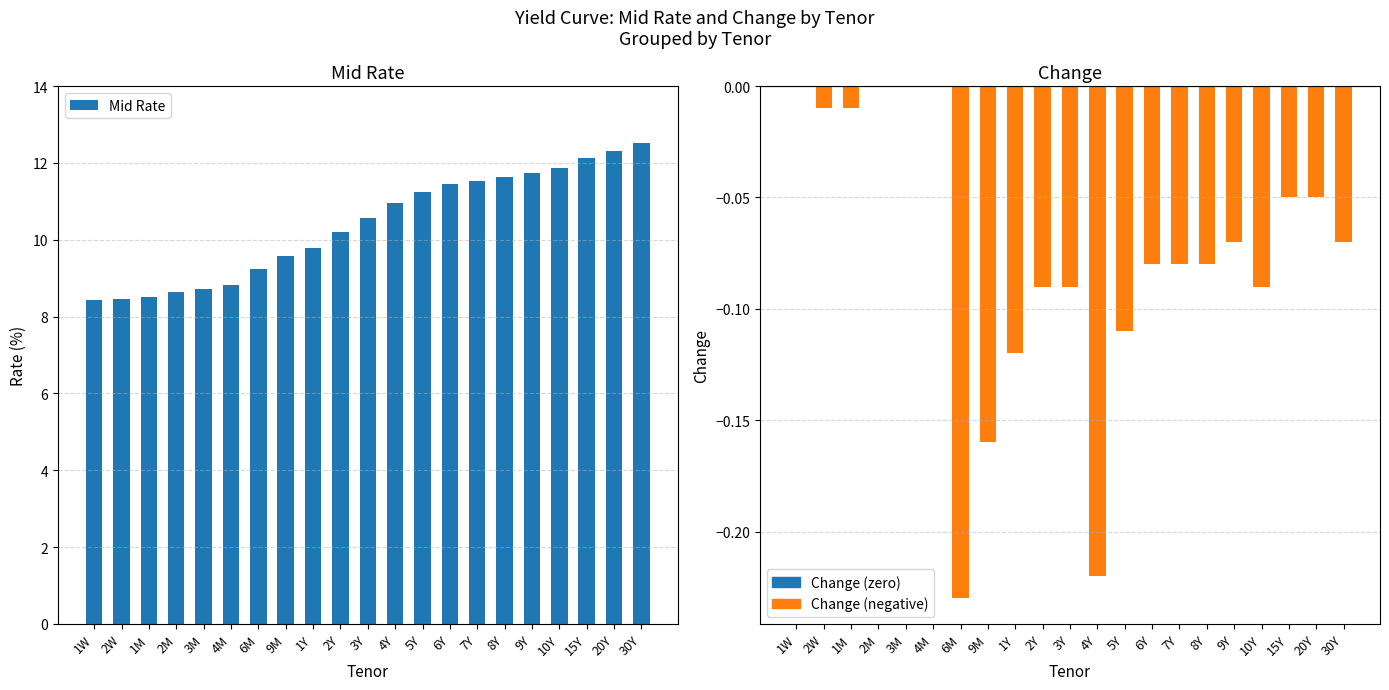

What are all the series names shown in the legend?

Mid Rate, Change